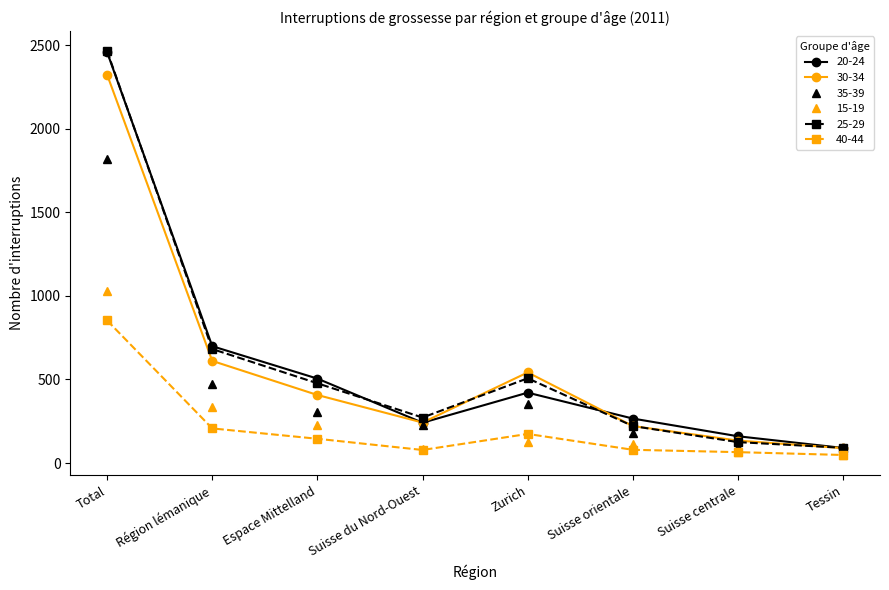

Between Suisse du Nord-Ouest and Zurich, which series saw the biggest shift?

30-34